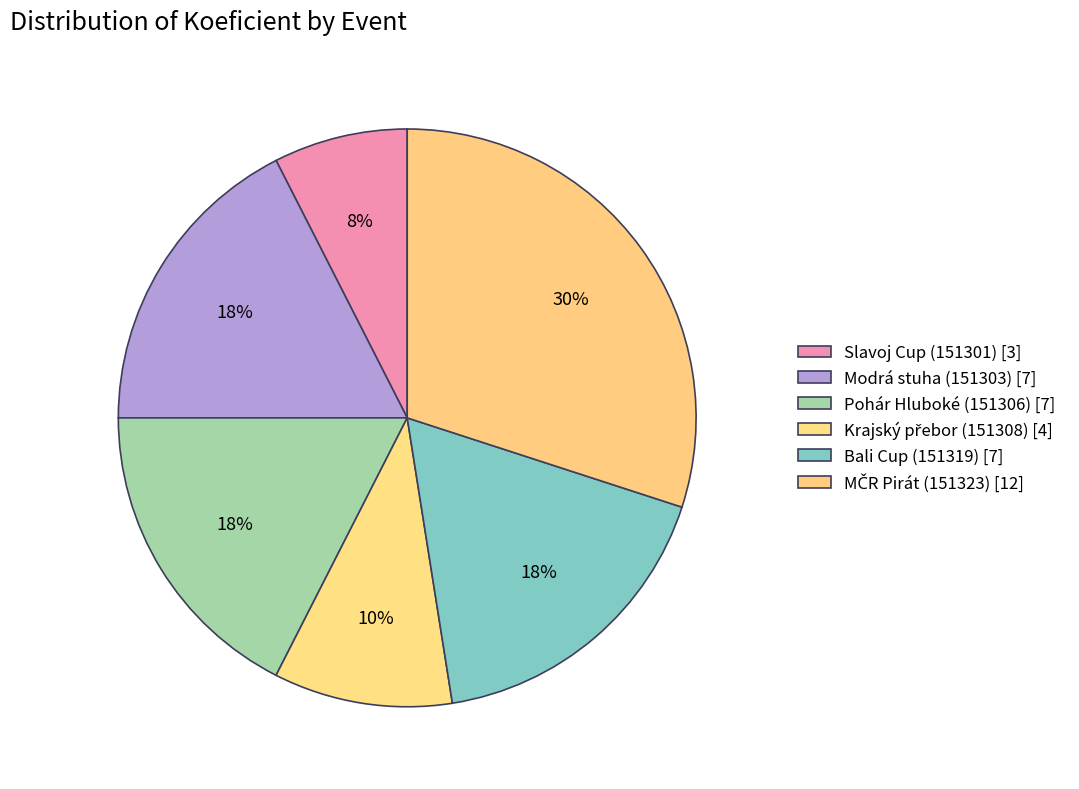

Combined, do Pohár Hluboké (151306) and Krajský přebor (151308) account for over 50%?

No